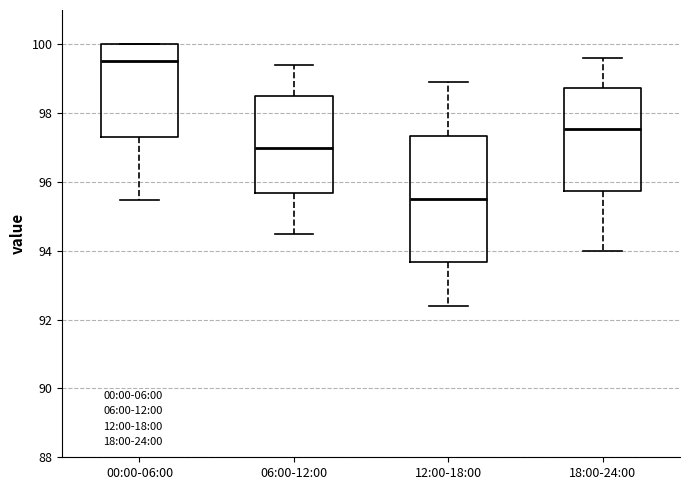

Which box's median line is the highest?

00:00-06:00